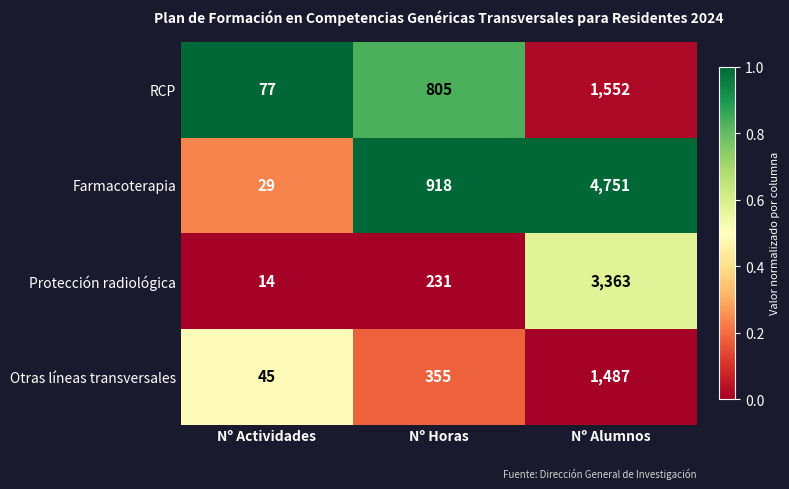

Reading left to right, what are all the values shown in this chart?

RCP: 77	805	1552
Farmacoterapia: 29	918	4751
Protección radiológica: 14	231	3363
Otras líneas transversales: 45	355	1487